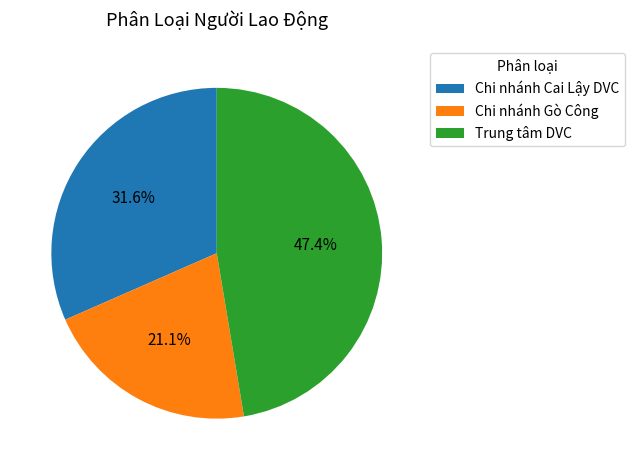

Which category has the biggest portion of the pie?

Trung tâm DVC